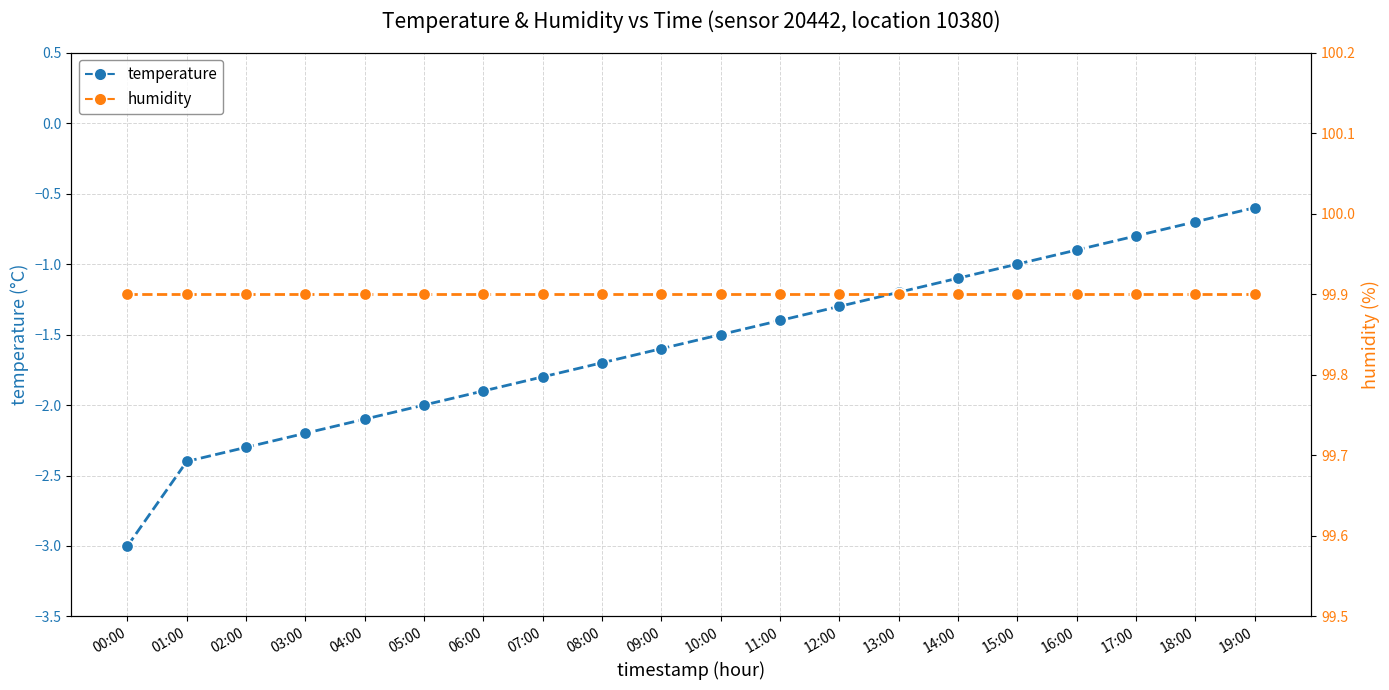

Which series reaches the minimum Y coordinate?

temperature